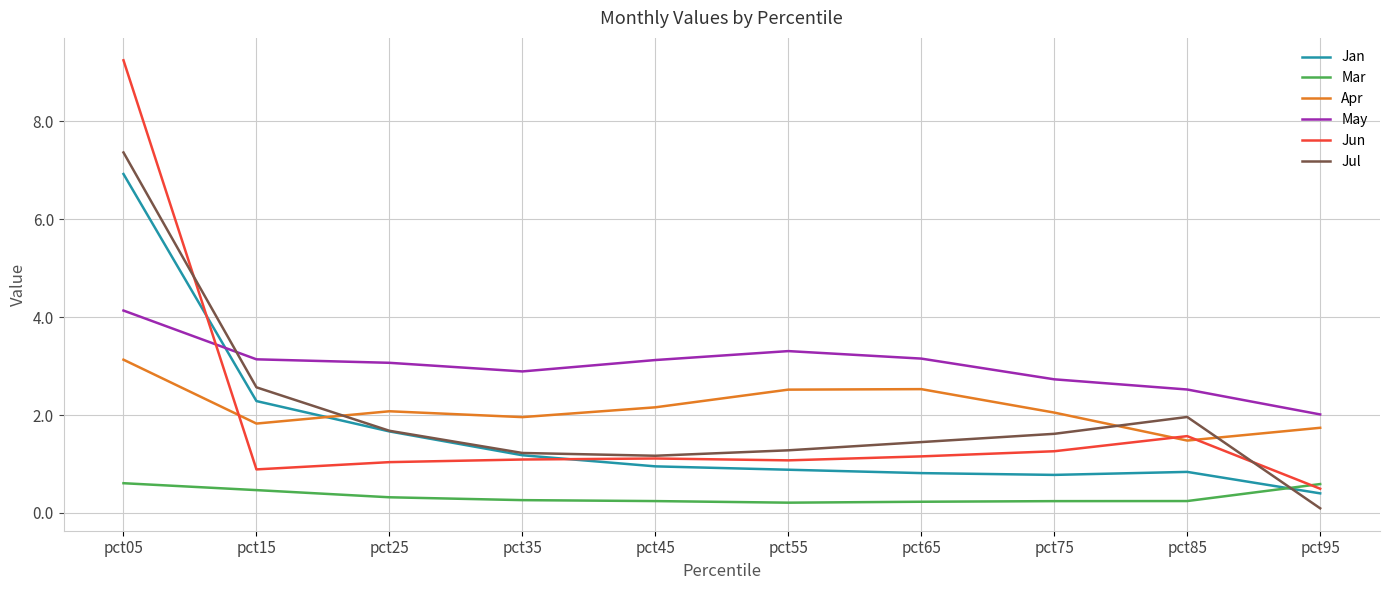

Where is Jun nearest to the value 4?

pct85